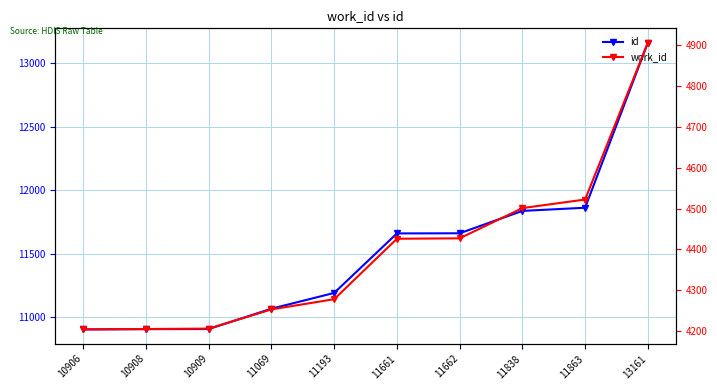

Is it true that id equals 11193 at 11193?

True